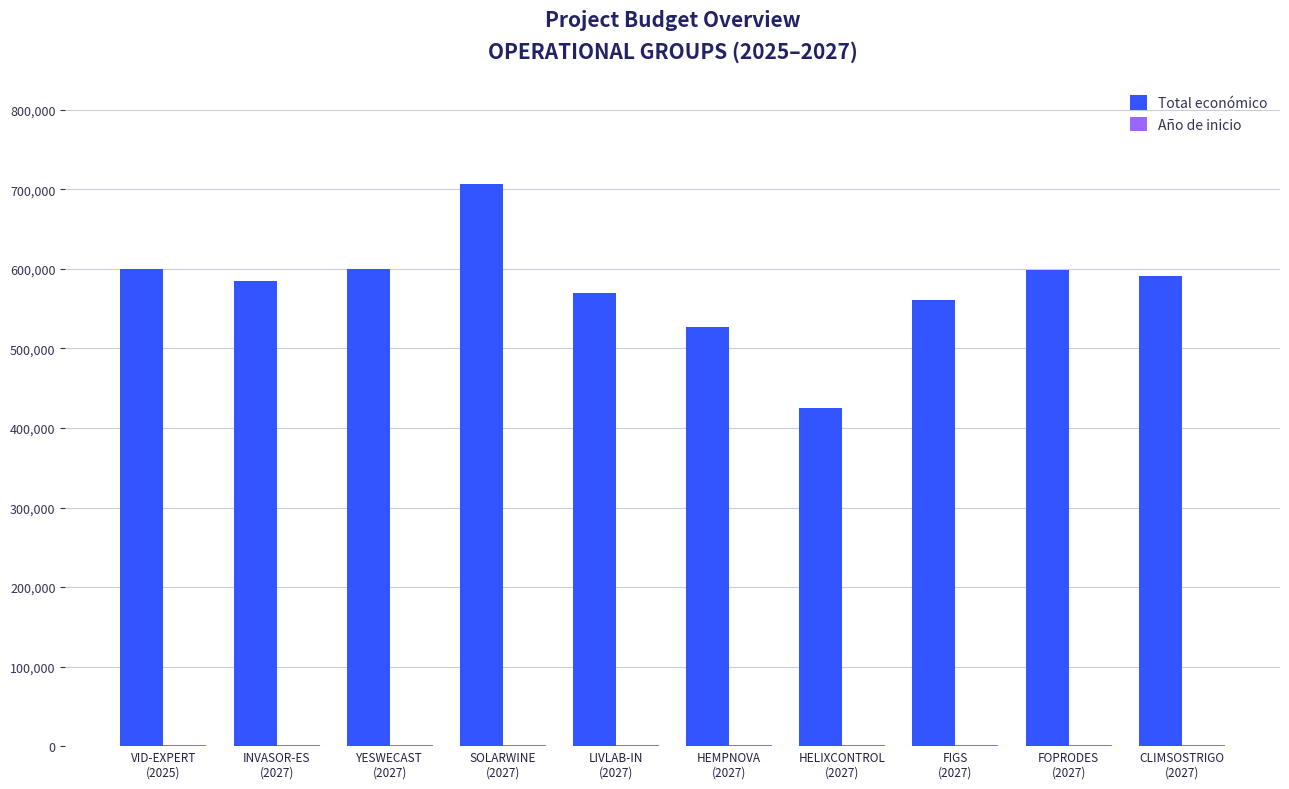

True or false: Total económico has a value of 166616 at HEMPNOVA
(2027).

False